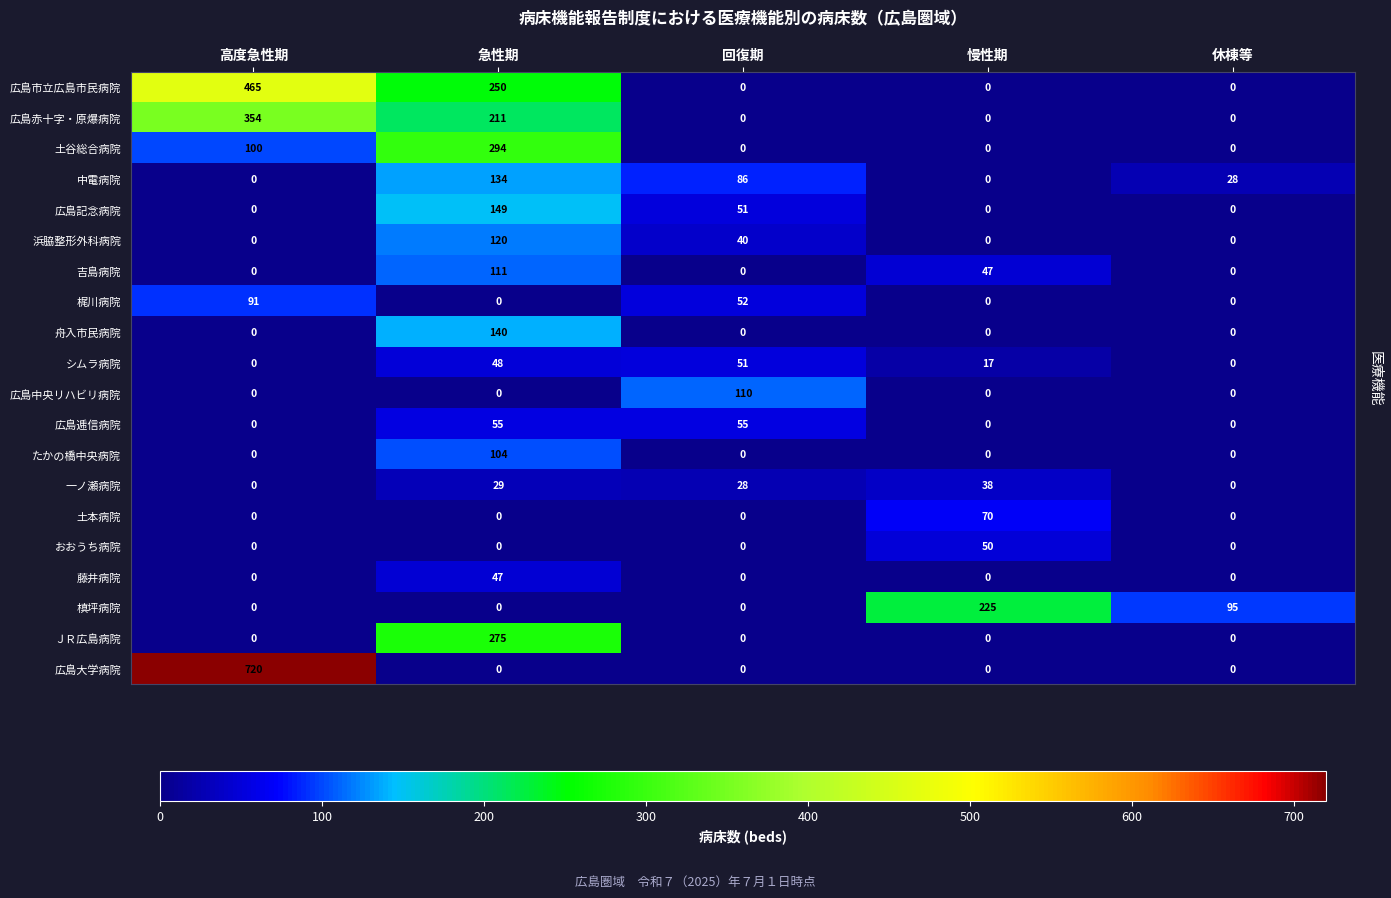

Between 高度急性期 and 回復期, which series saw the biggest shift?

広島大学病院